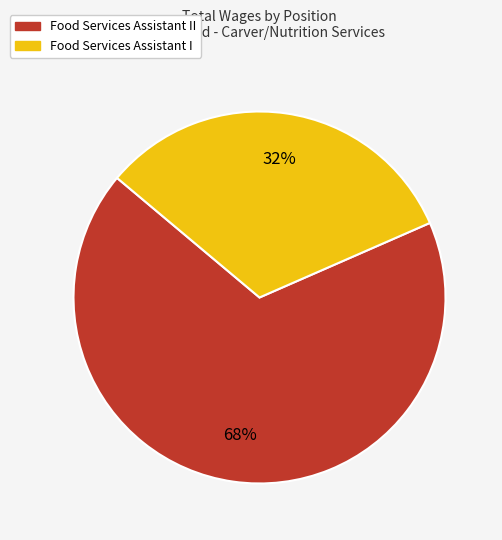

Is there a majority slice in this chart?

Yes